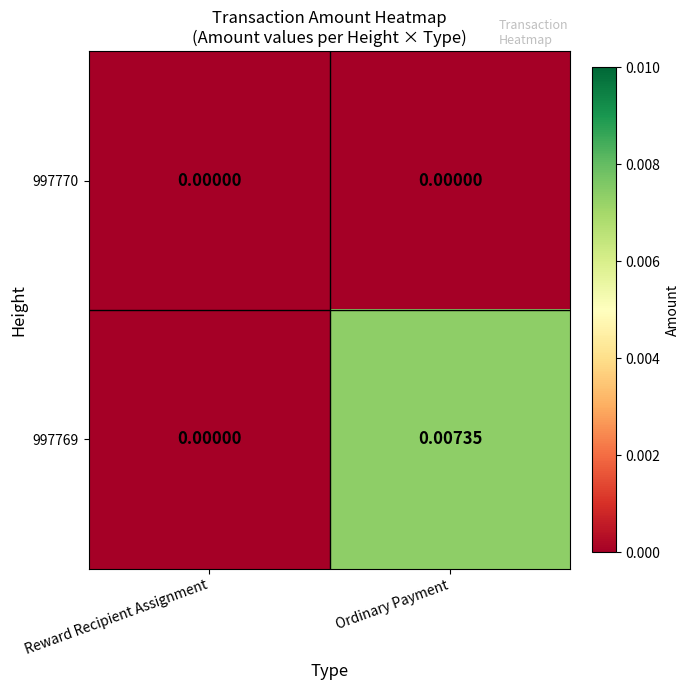

Which category has the highest value across all series?

Ordinary Payment